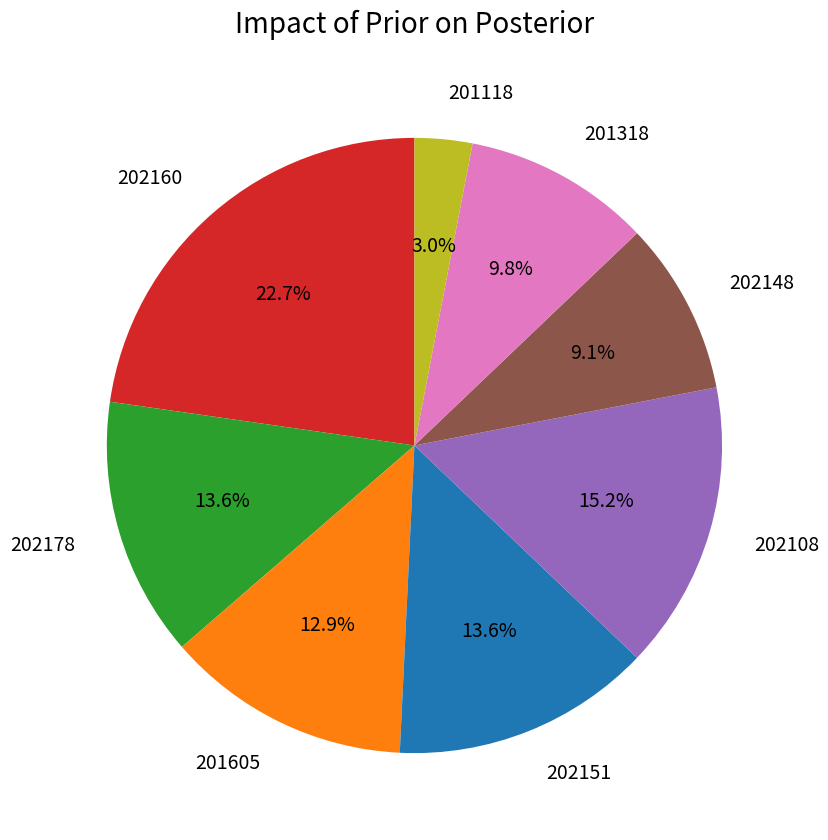

How many segments does this pie chart have?

8